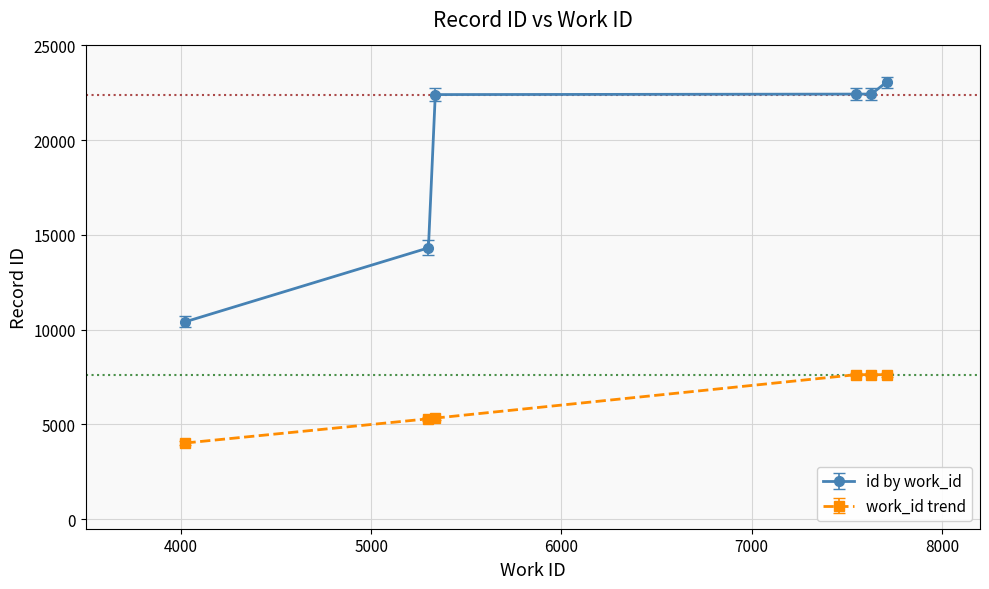

What is the maximum value for work_id trend?

7629